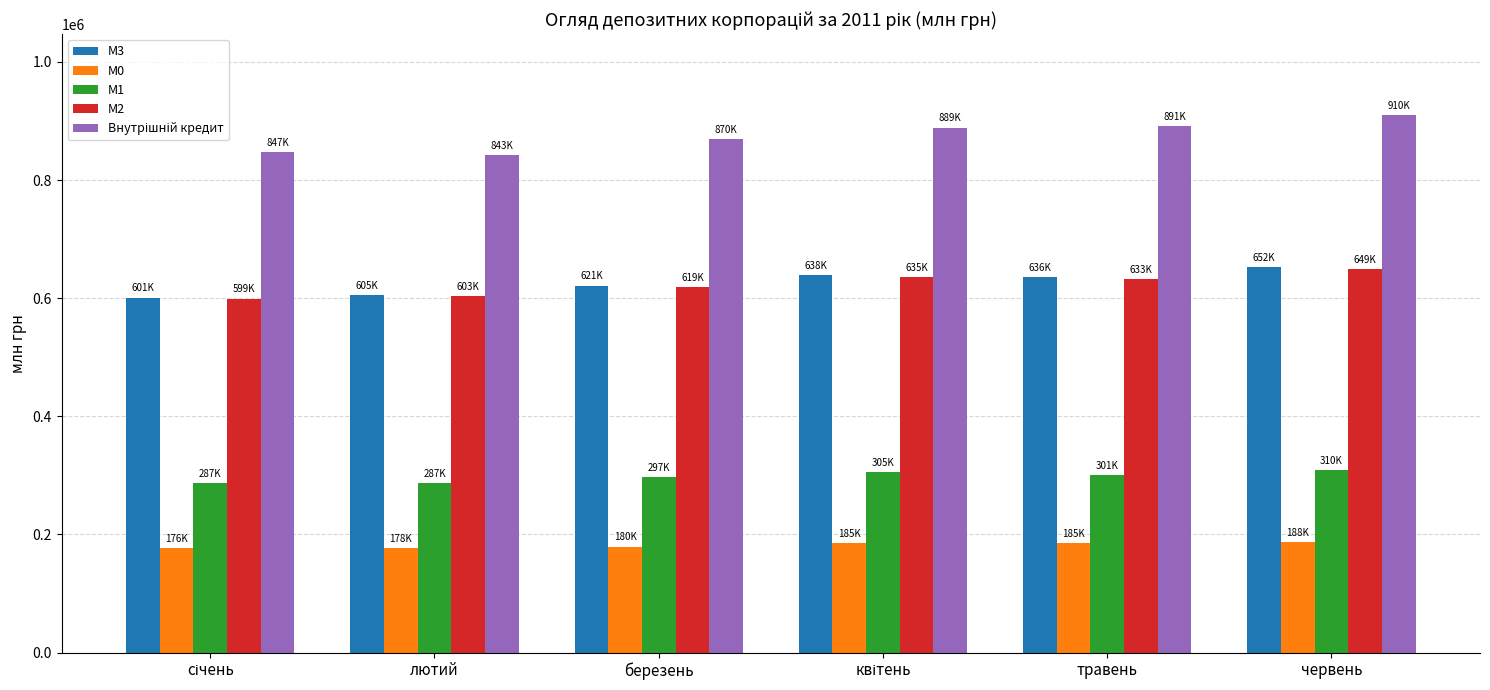

How many data points in М0 are less than 184683?

3